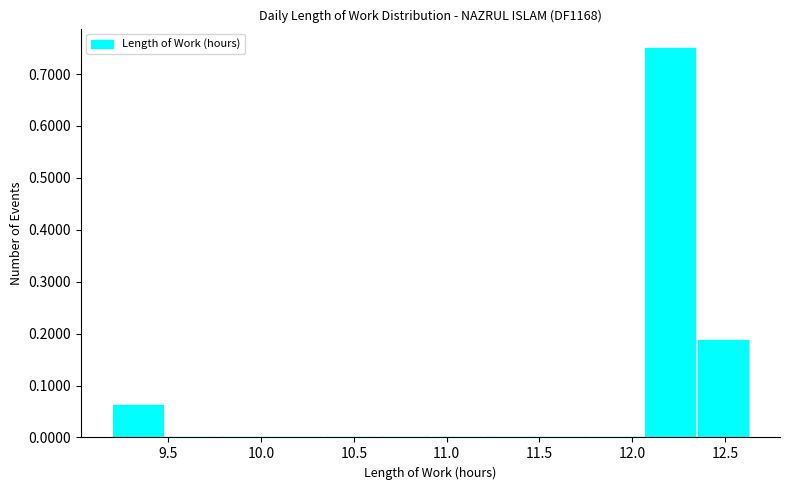

Reading left to right, list every bar in this chart as the range it spans on the x-axis followed by its height. Neither the bar edges nor the heights are printed on the chart, so give them approximately, as read against the axes.

9.20 to 9.50: 0.06
9.50 to 9.75: 0
9.75 to 10.05: 0
10.05 to 10.35: 0
10.35 to 10.65: 0
10.65 to 10.90: 0
10.90 to 11.20: 0
11.20 to 11.50: 0
11.50 to 11.80: 0
11.80 to 12.05: 0
12.05 to 12.35: 0.75
12.35 to 12.65: 0.19